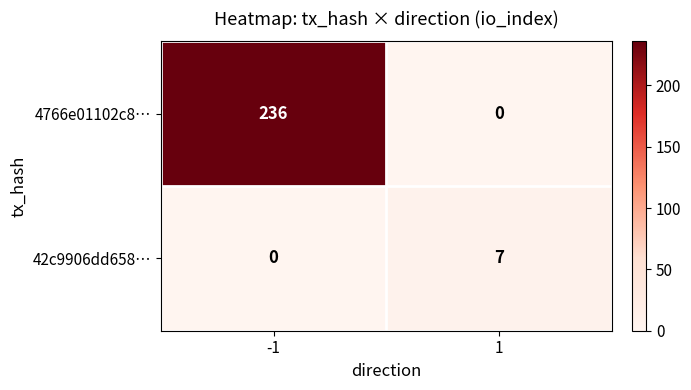

What is the maximum value shown in the chart?

236